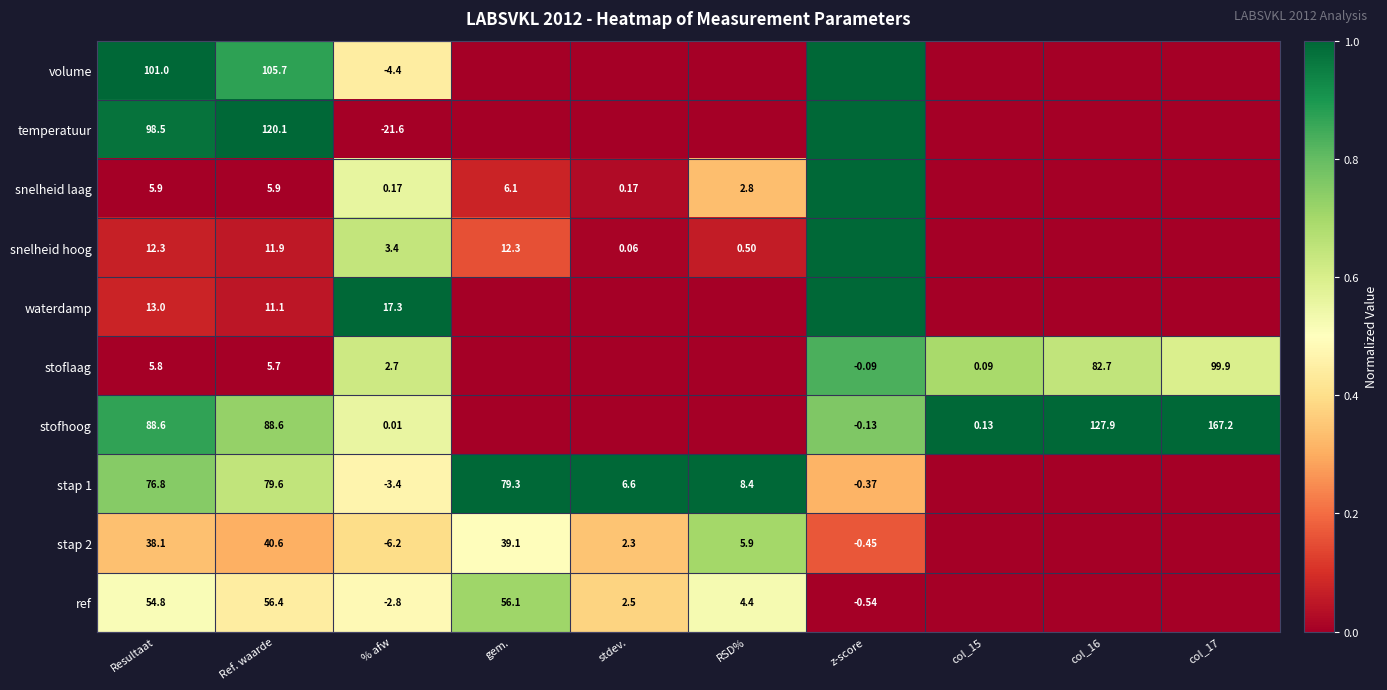

Which series changed the most between Resultaat and Ref. waarde?

temperatuur